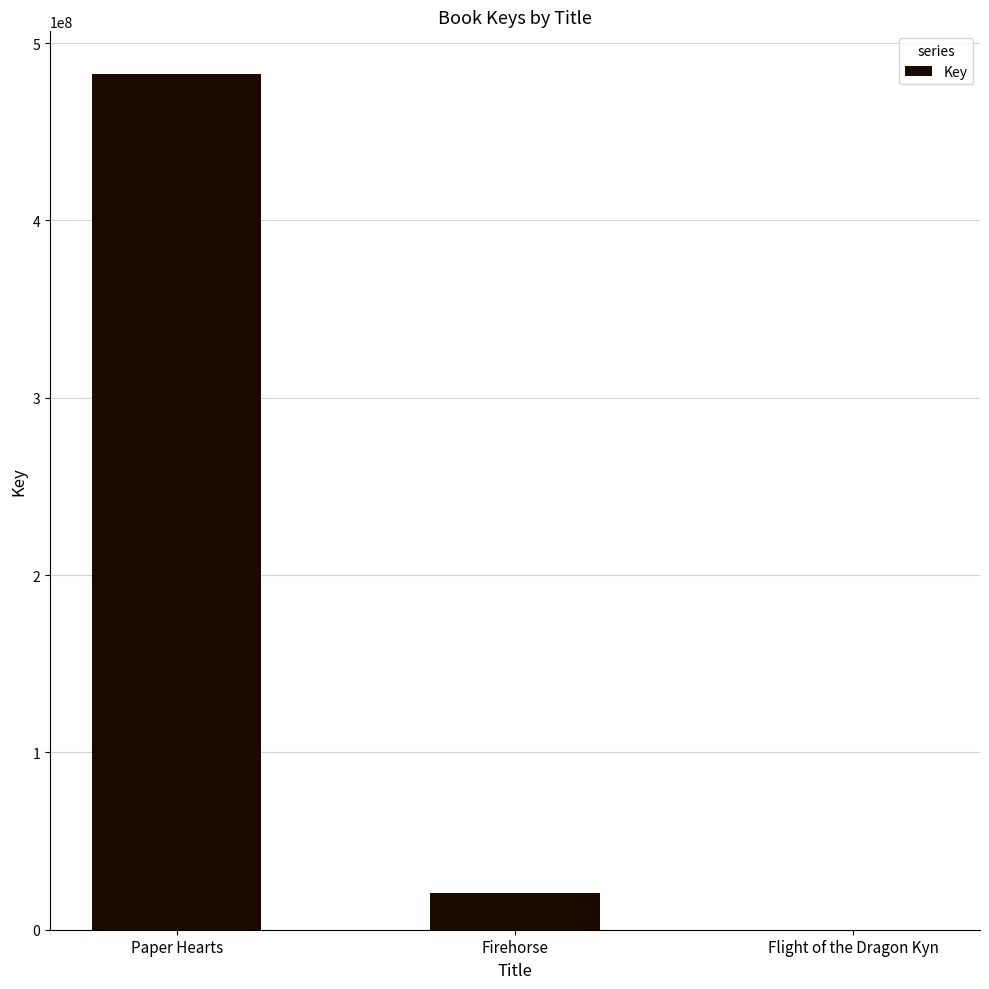

The chart shows a value of 294019892 at Paper Hearts. True or false?

False